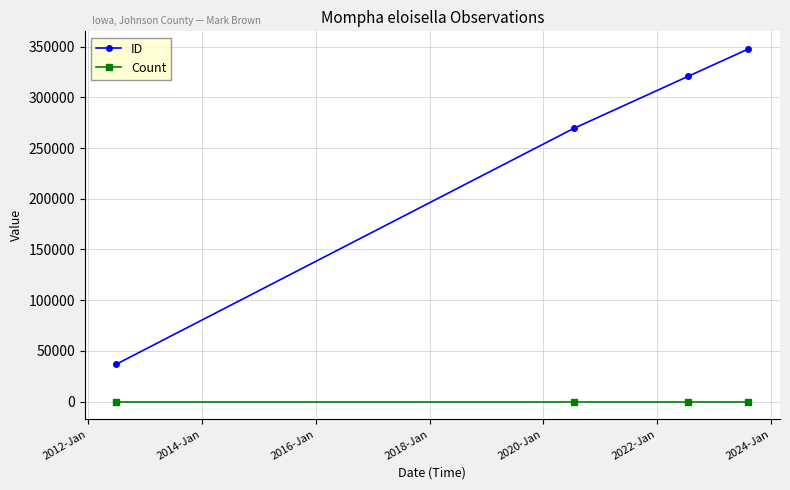

What is the sum of all Count values?

4